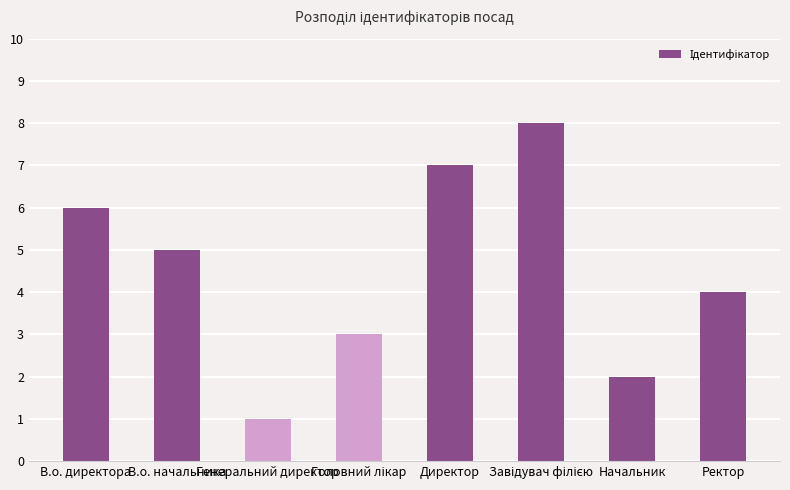

Count the number of data series in this chart.

1